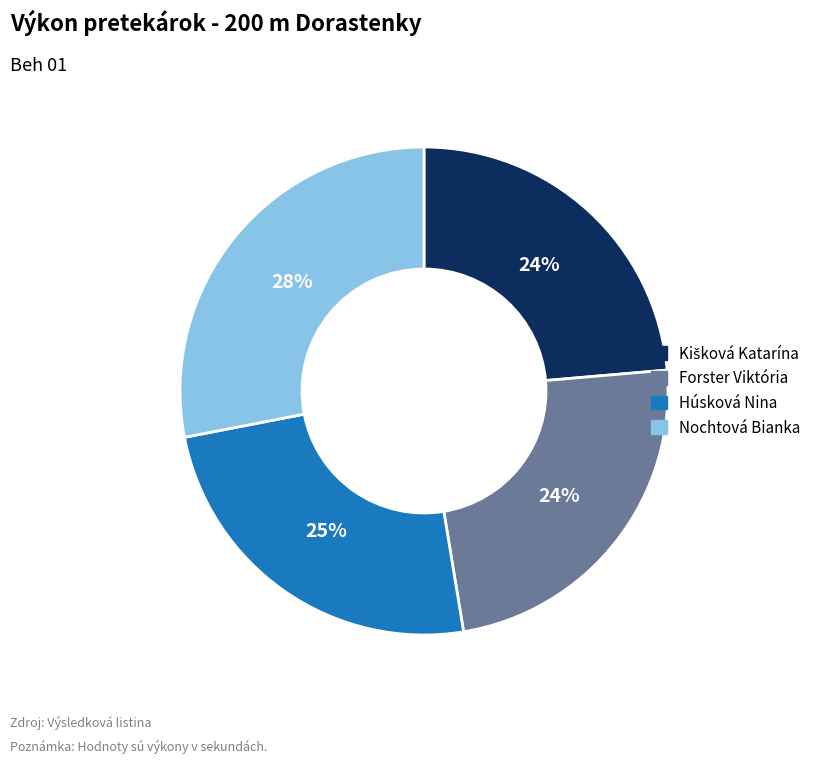

What percentage is the Húsková Nina slice, to the nearest percent?

25%